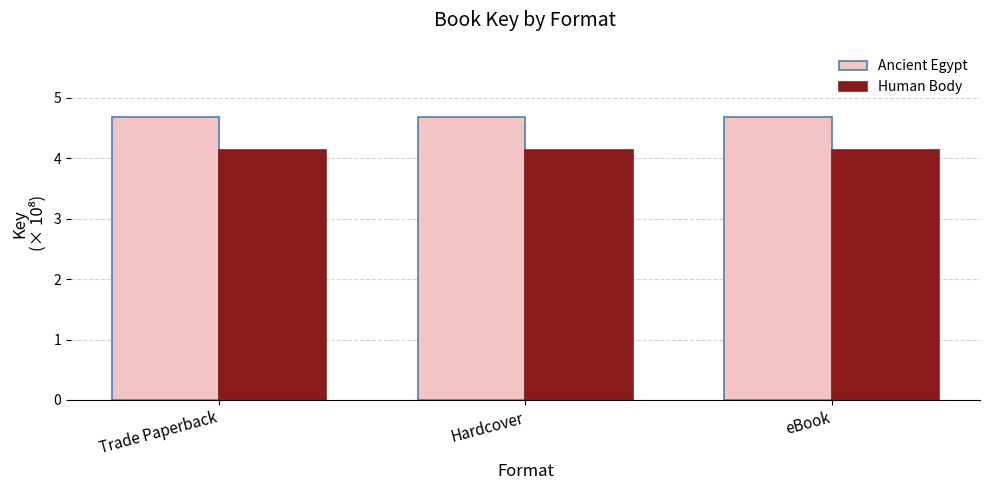

Reading left to right, what are all the values shown in this chart?

Ancient Egypt: Trade Paperback=4.7	Hardcover=4.7	eBook=4.7
Human Body: Trade Paperback=4.1	Hardcover=4.1	eBook=4.1